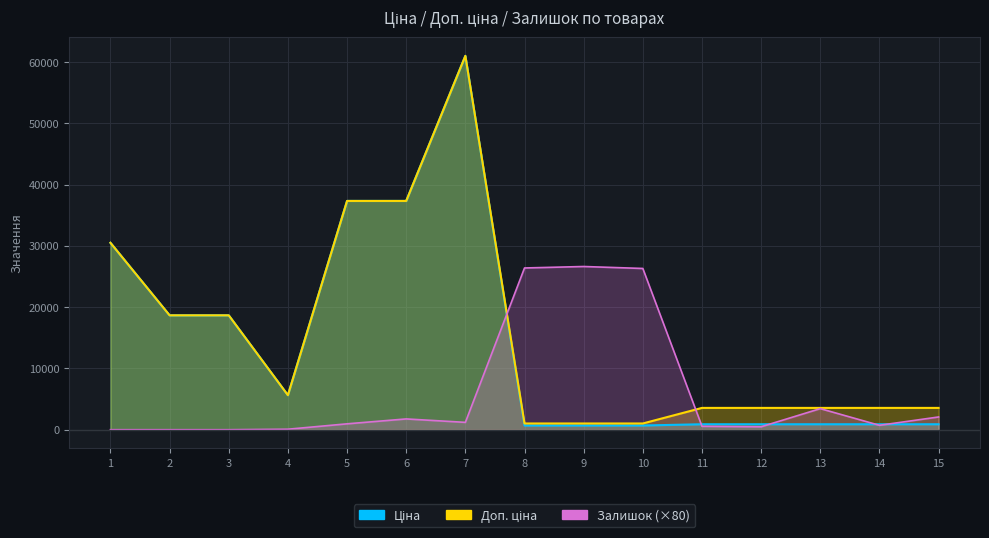

What is the total value across all series at 4?

11352.0